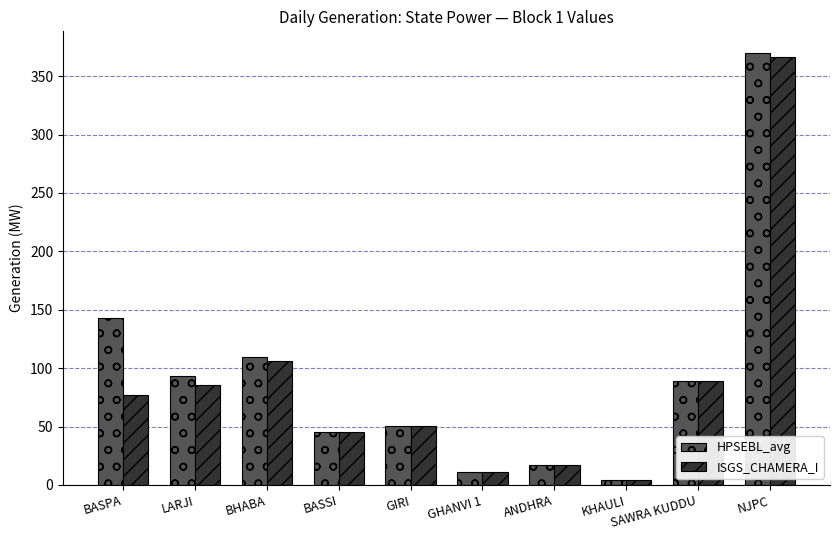

Which label corresponds to the smallest value in the chart?

KHAULI